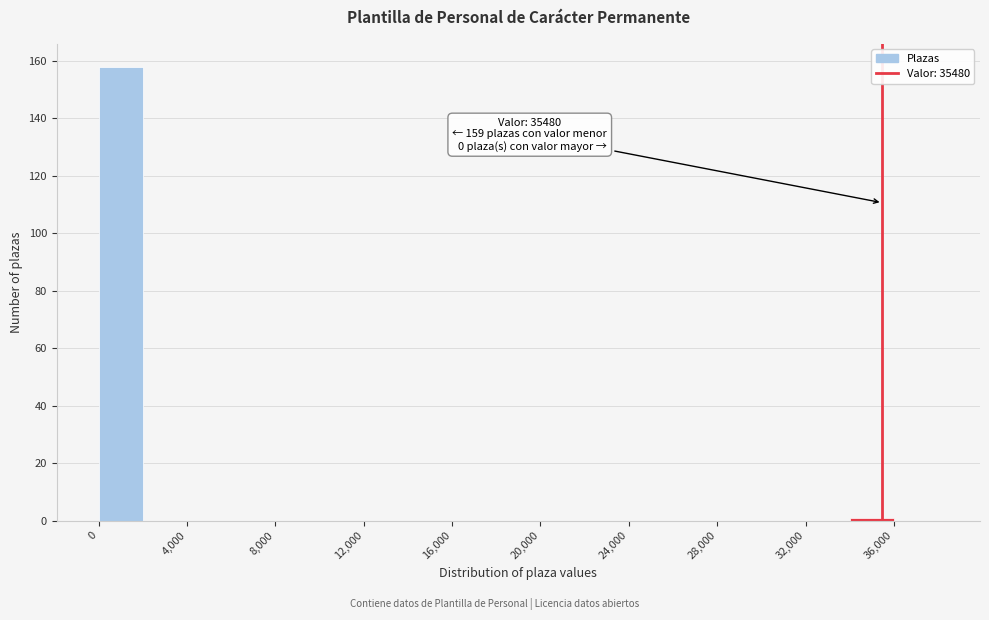

Over which range of the x-axis is the bar tallest?

0 to 2000